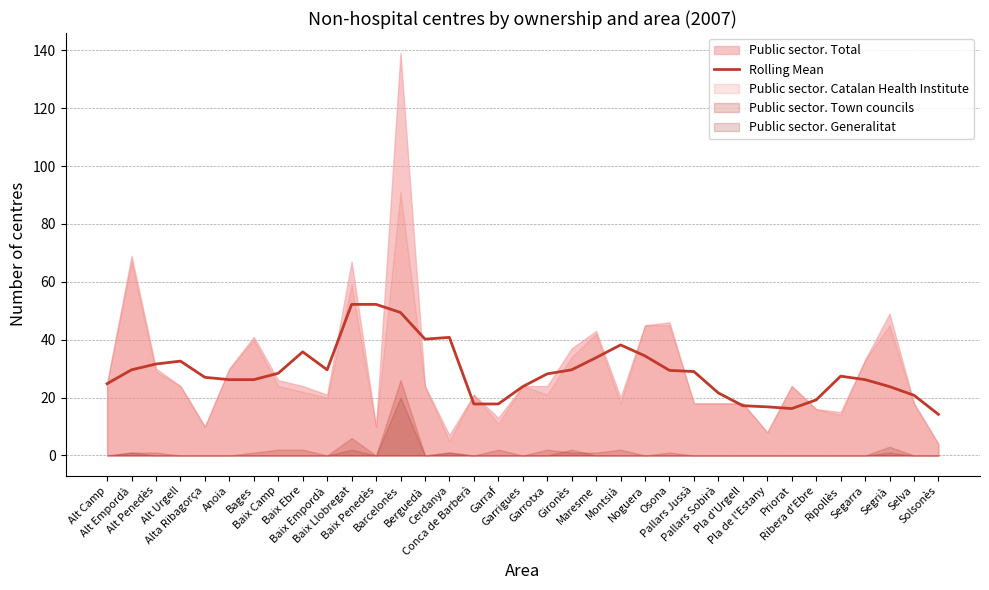

What is the minimum value for Rolling Mean?

14.2